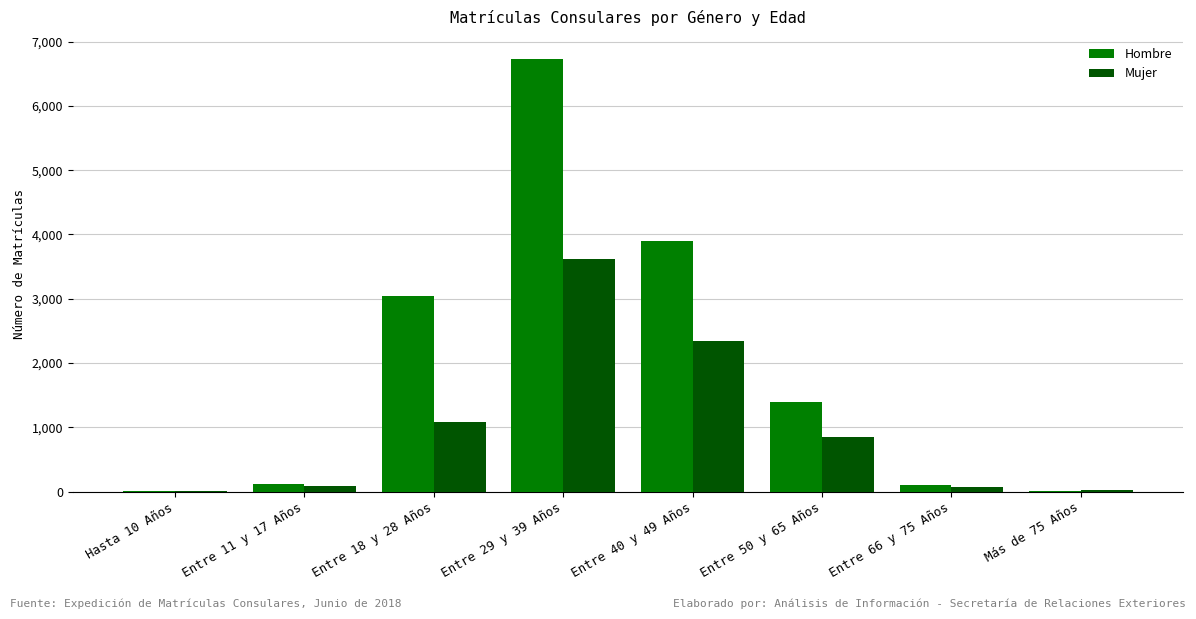

Which category has the highest value in the Mujer series?

Entre 29 y 39 Años